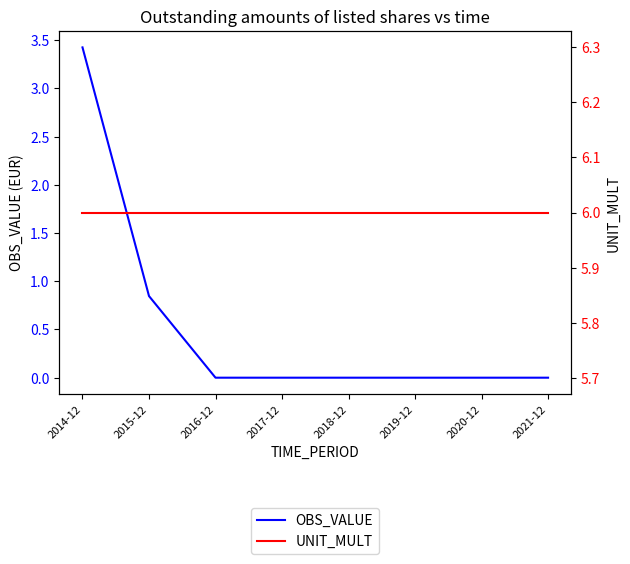

What is the difference between the second highest and minimum values in the OBS_VALUE series?

0.8